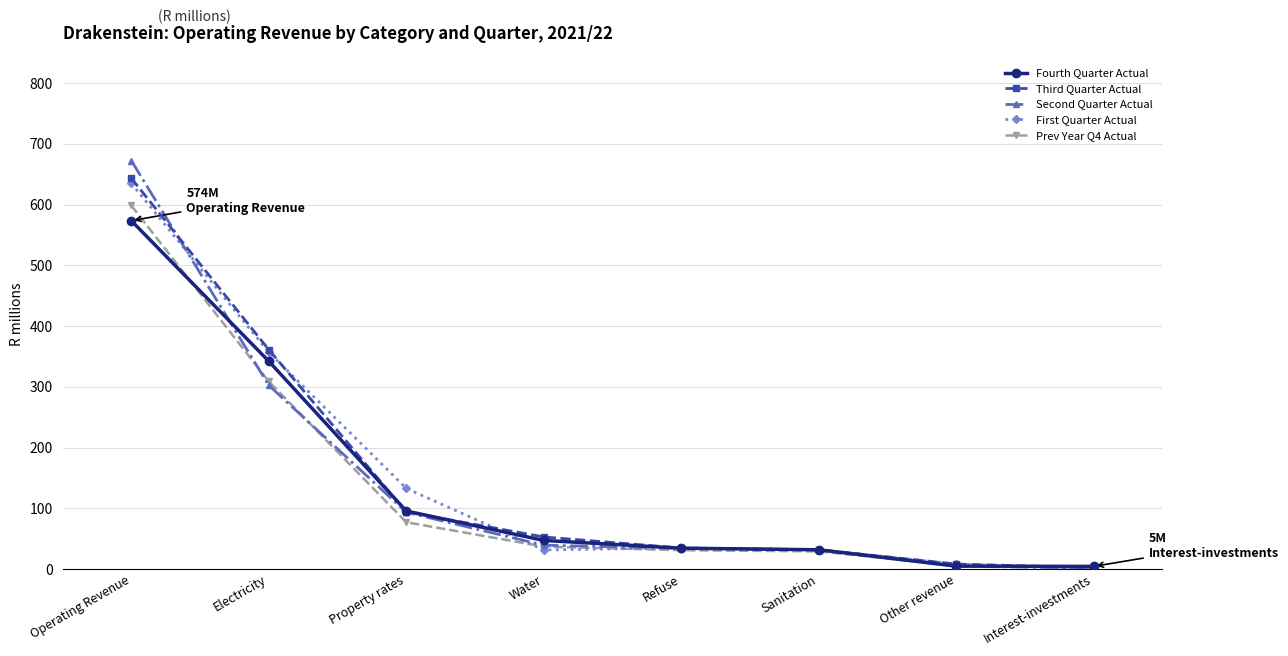

Which category has the highest value across all series?

Operating Revenue